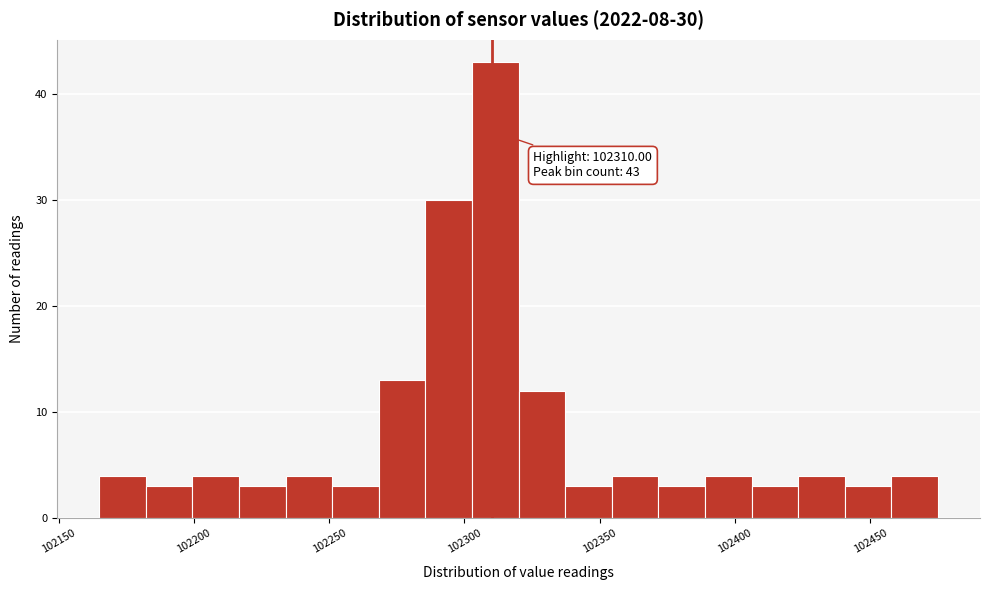

Around what value on the x-axis is the tallest bar? Give the approximate position of its centre, as read against the axis.

102310